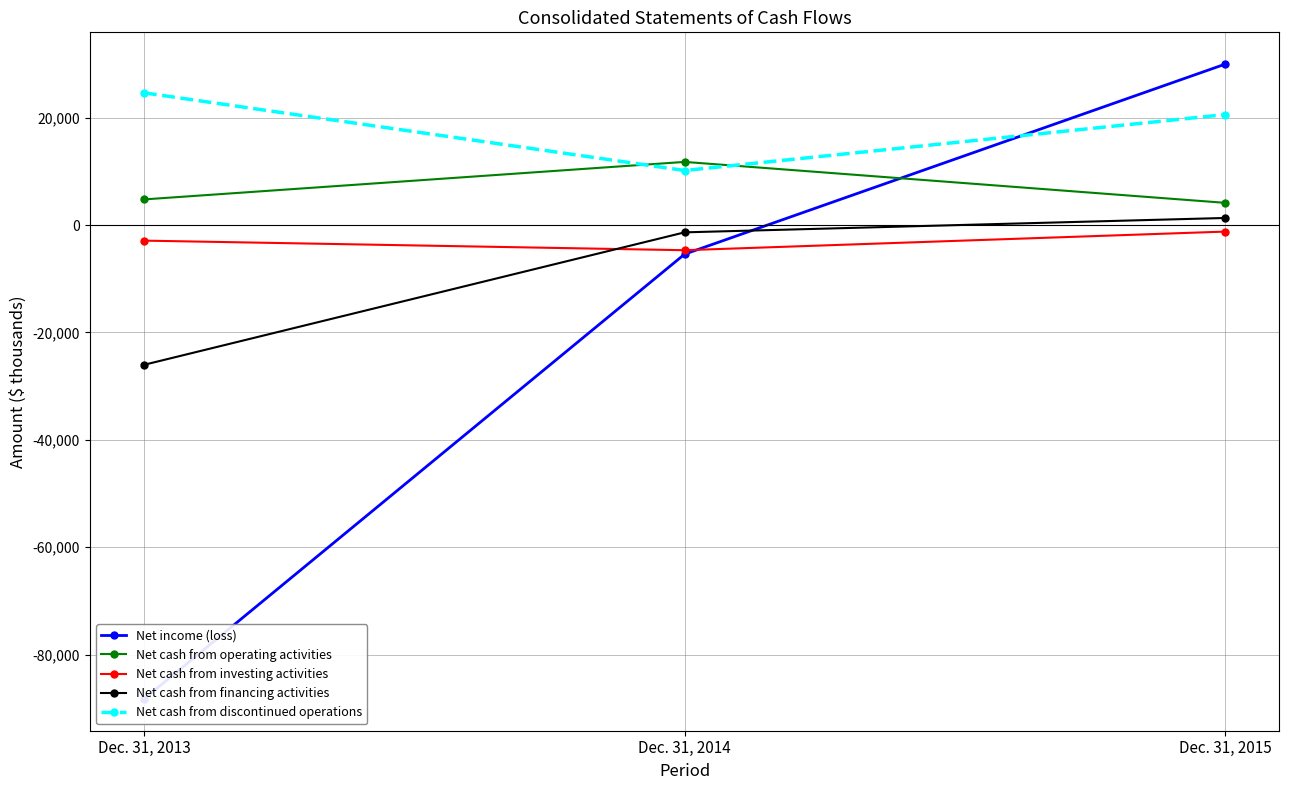

Is the value of Net cash from discontinued operations at Dec. 31, 2015 greater than the value of Net cash from investing activities at Dec. 31, 2015?

Yes